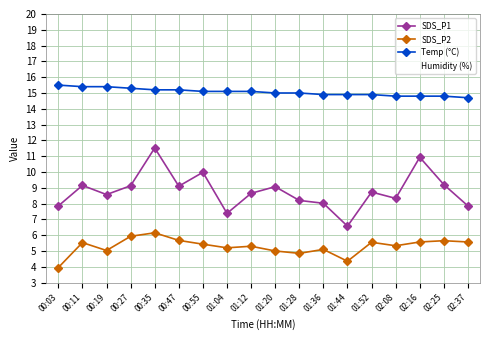

Read the Temp (°C) value at 02:16.

14.8